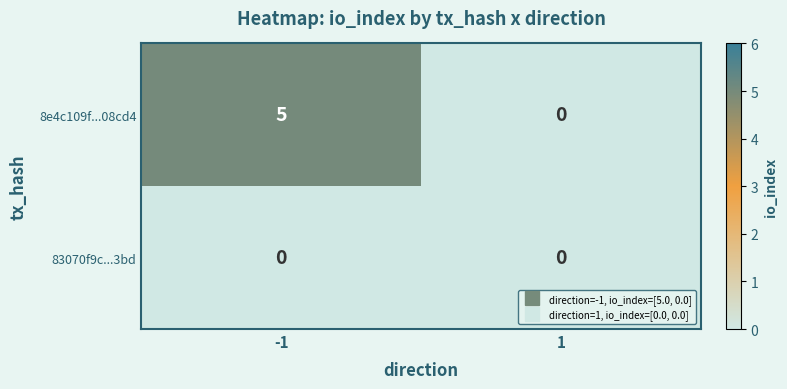

Which series changed the most between -1 and 1?

8e4c109f...08cd4